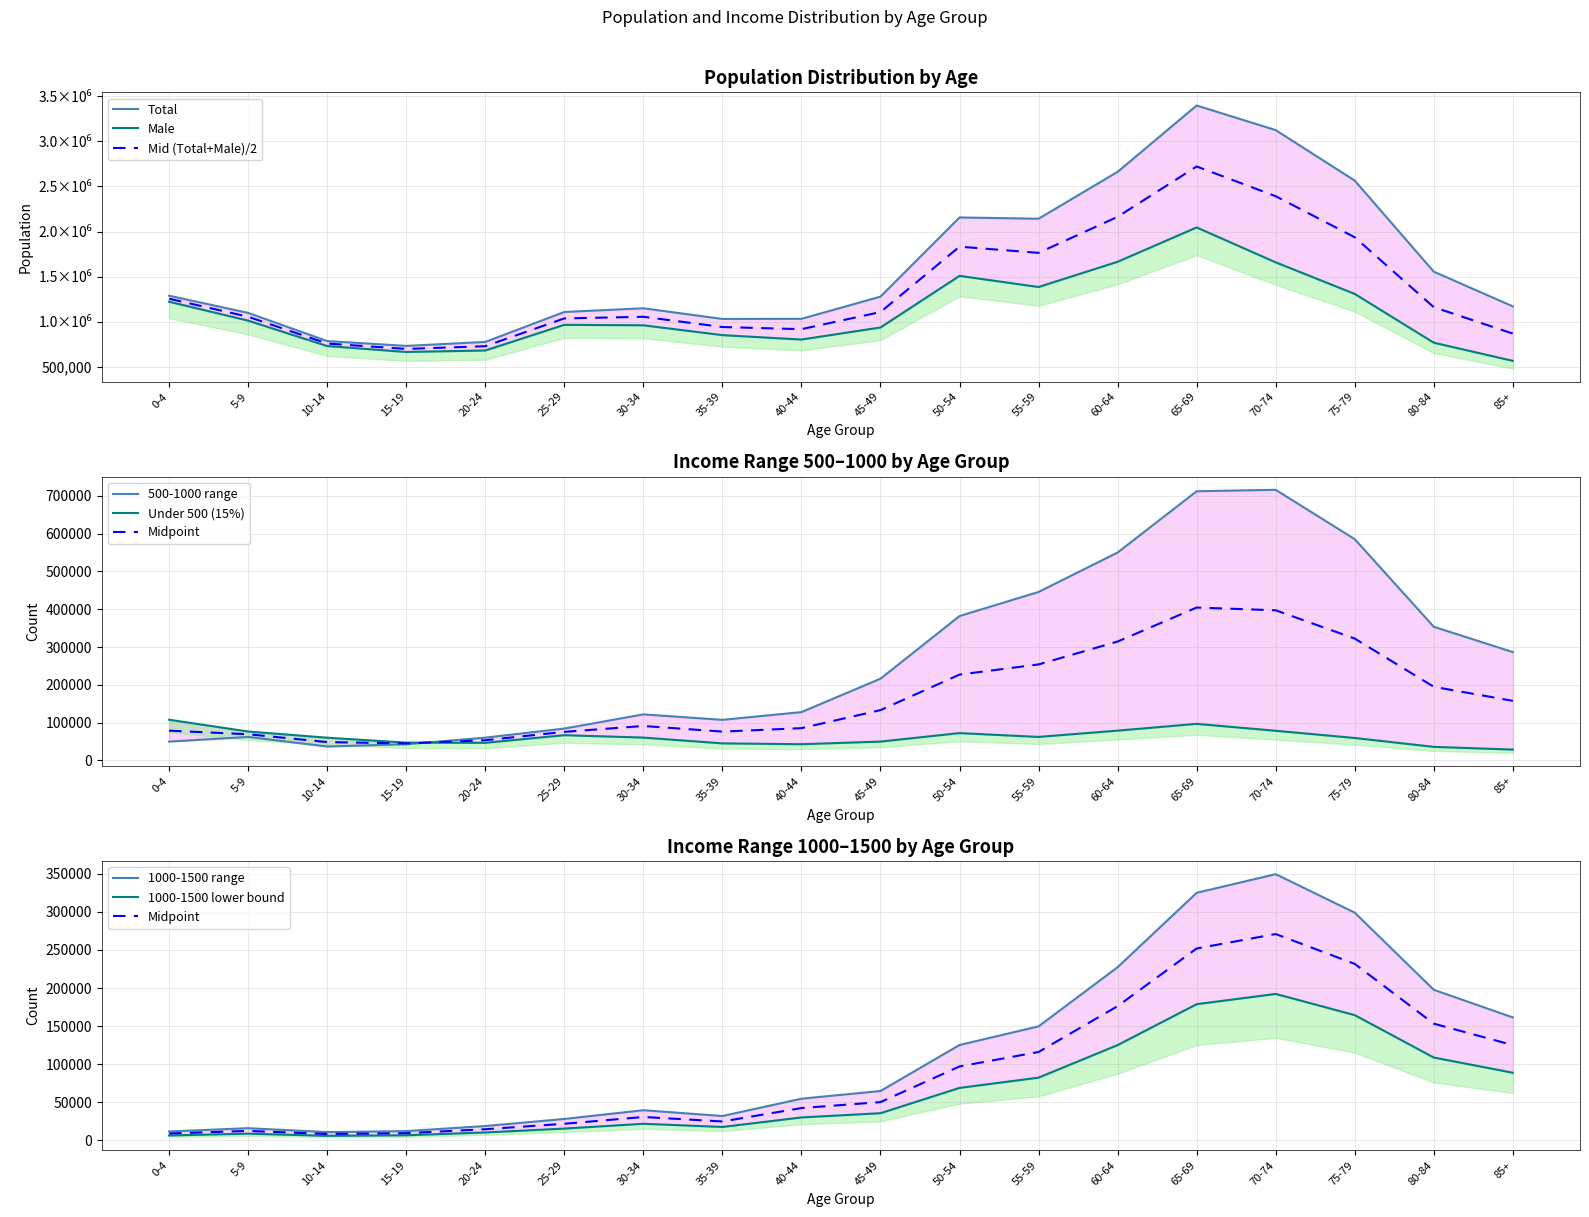

What is the spread (max minus min) of values at 80-84?

1518819.1